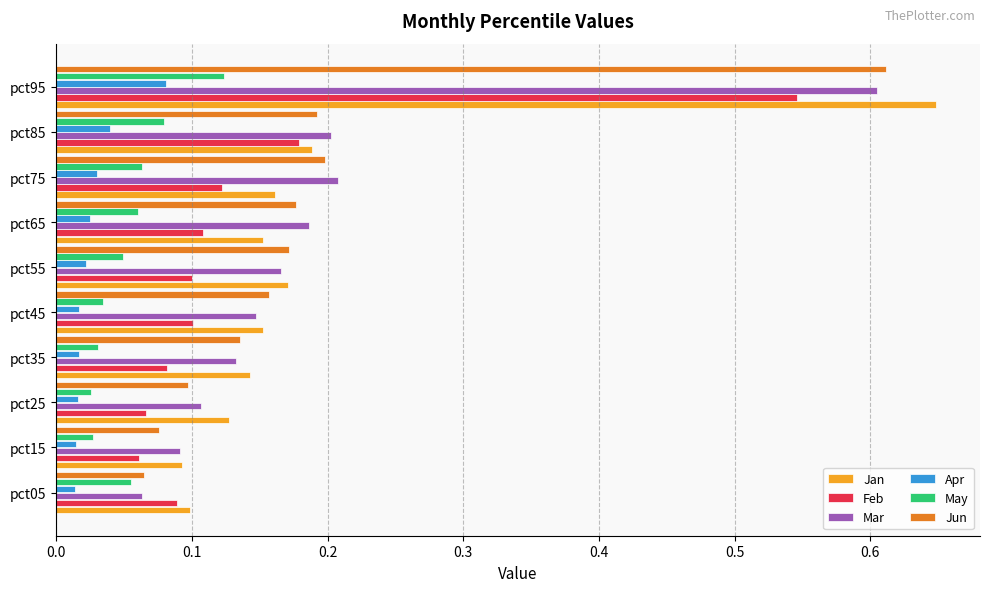

Count the Feb values in the range 0 to 1.

10